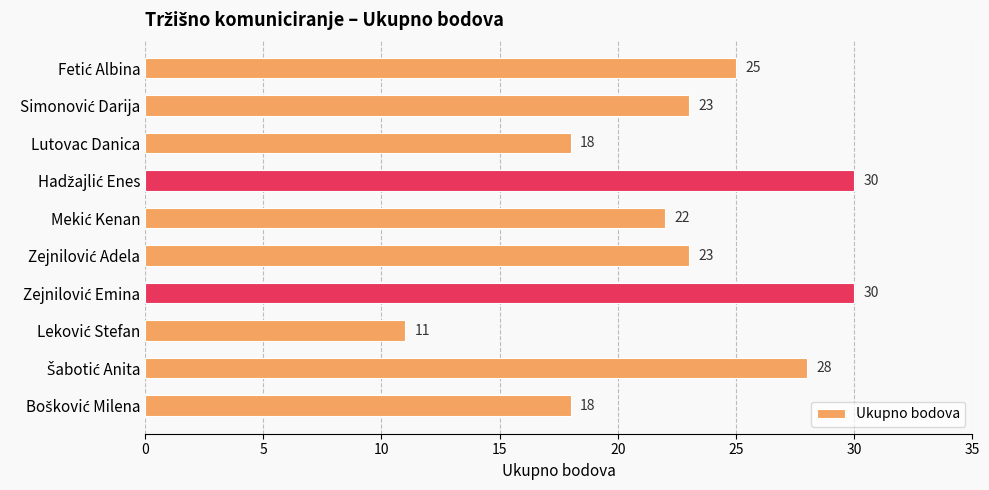

Count the values in the range 18 to 28.

7